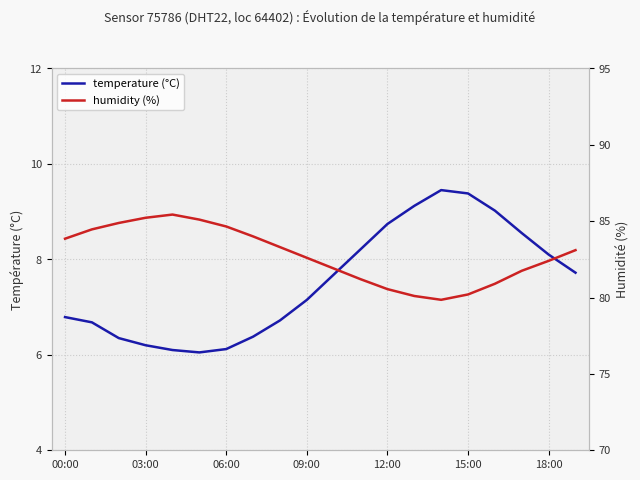

List the series in order of their peak value, highest first.

humidity, temperature